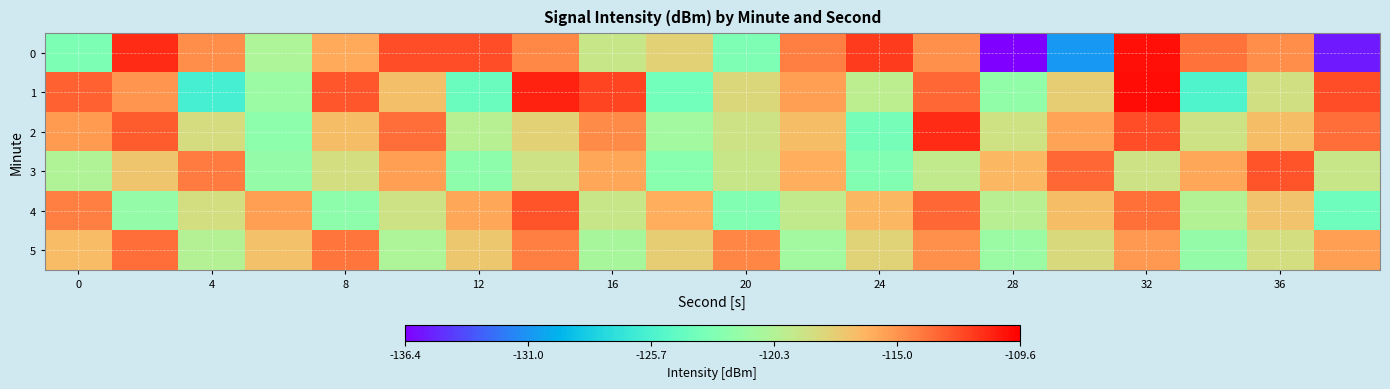

What is the greatest value displayed?

-110.1